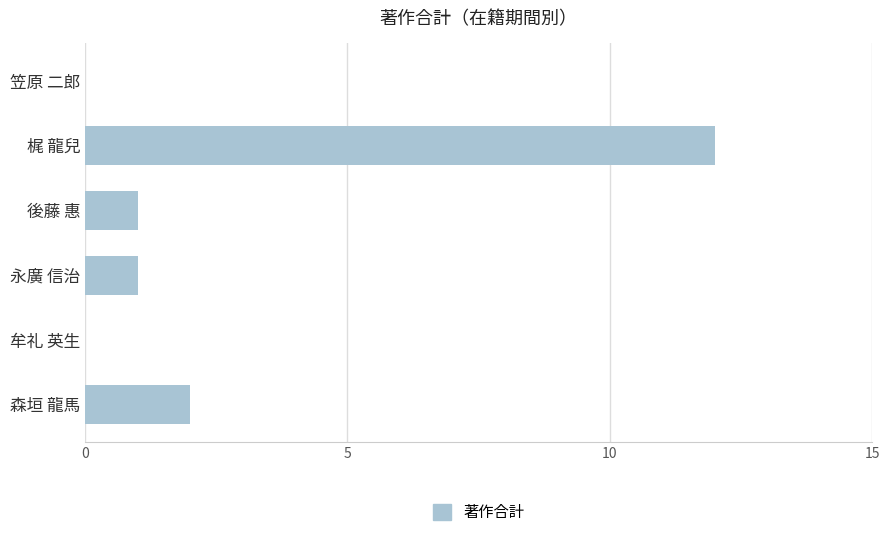

Between 後藤 惠 and 梶 龍兒, which is larger?

梶 龍兒